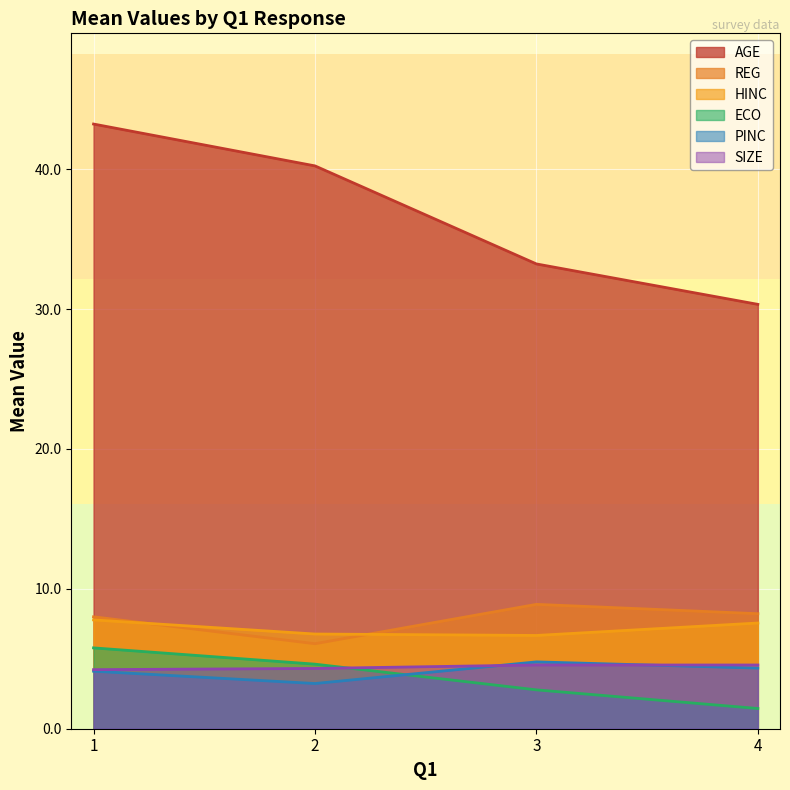

What is the value of the SIZE point at the 2nd from the left?

4.1